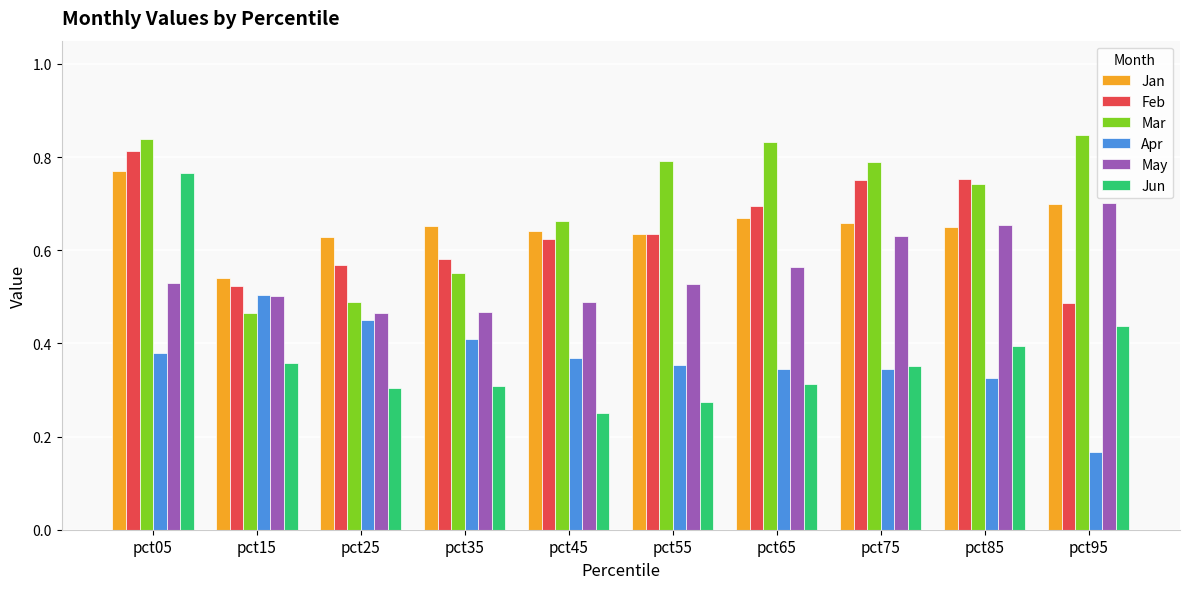

True or false: May has a value of 0.5 at pct45.

True